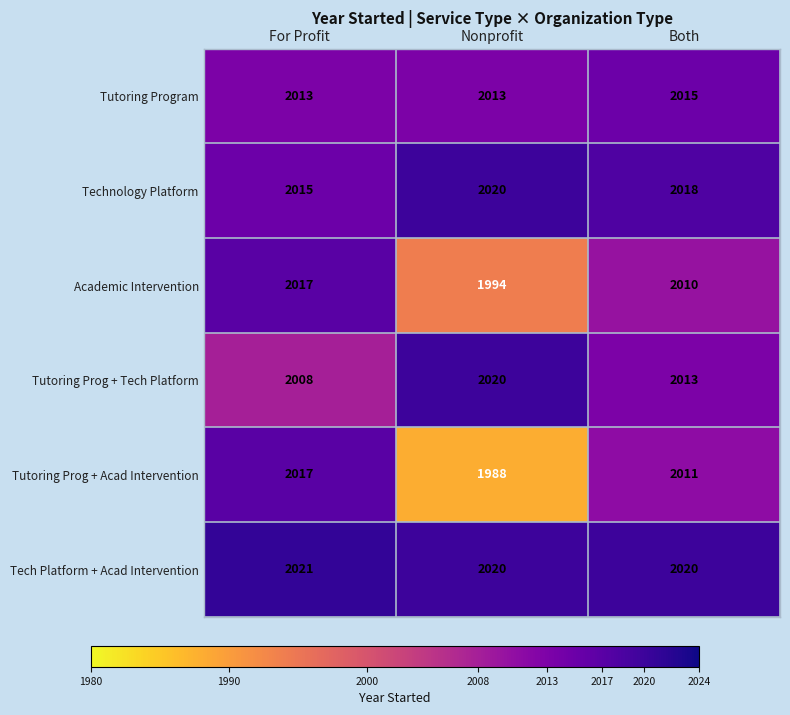

What is the sum of the Academic Intervention values at Both and Nonprofit?

4004